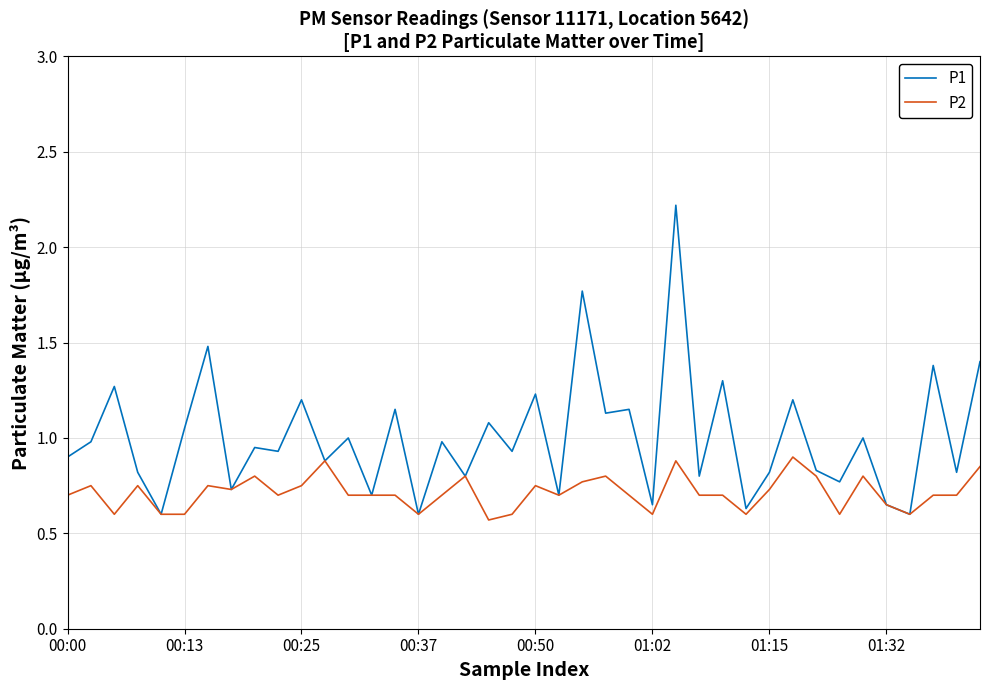

What is the maximum value shown in the chart?

2.2